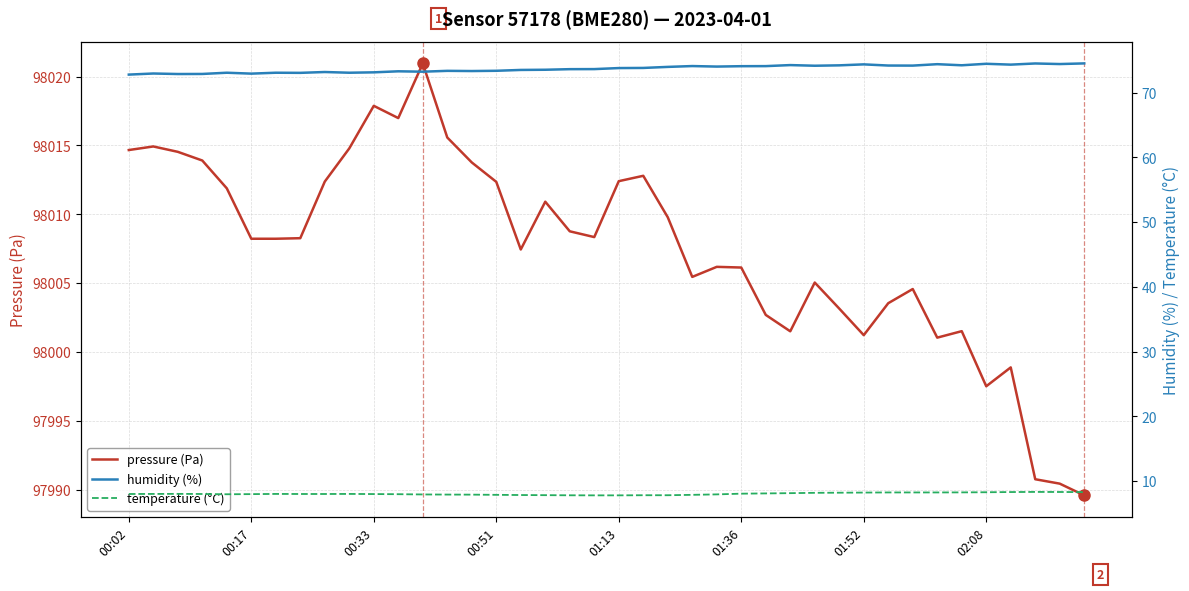

What position from the right is 36?

4